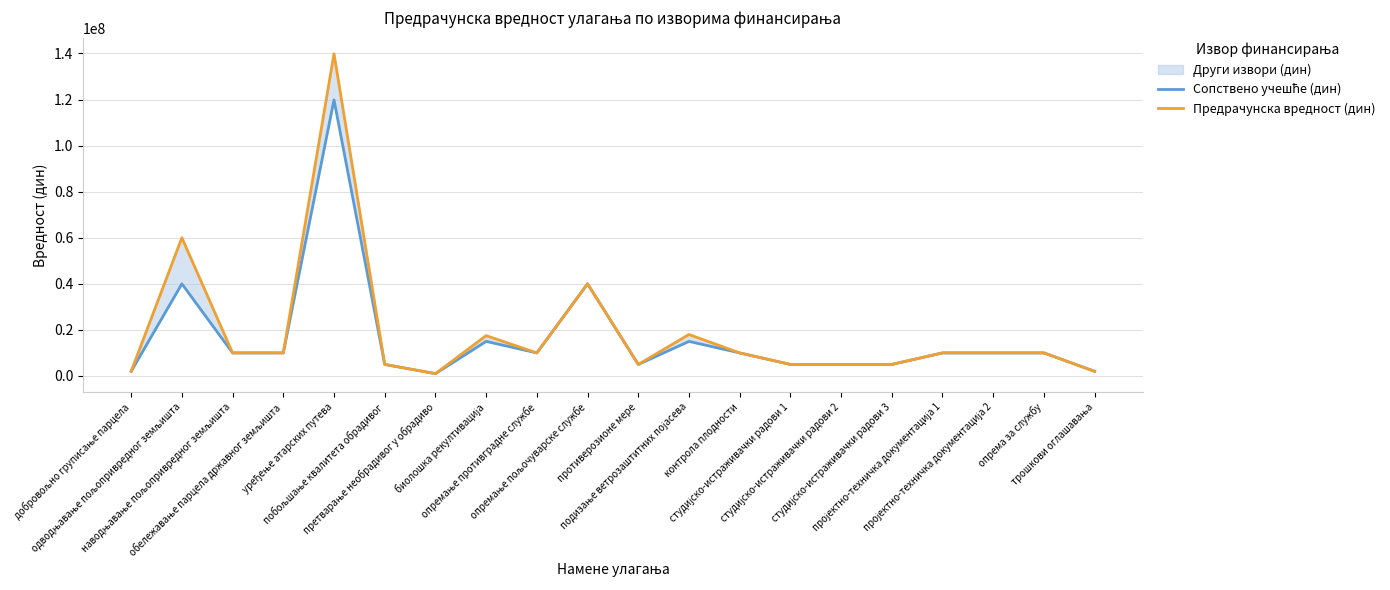

True or false: Предрачунска вредност (дин) and Сопствено учешће (дин) cross at least once.

False